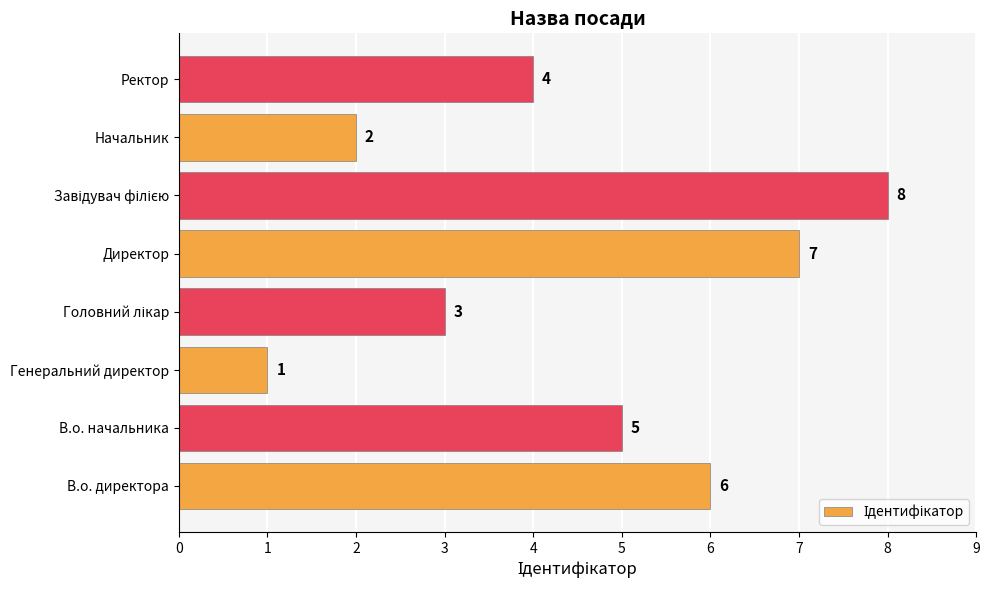

At which label is the value closest to 4?

Ректор